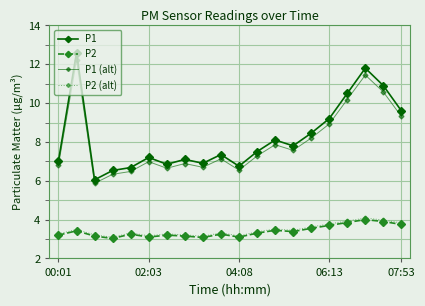

Count the number of data series in this chart.

4